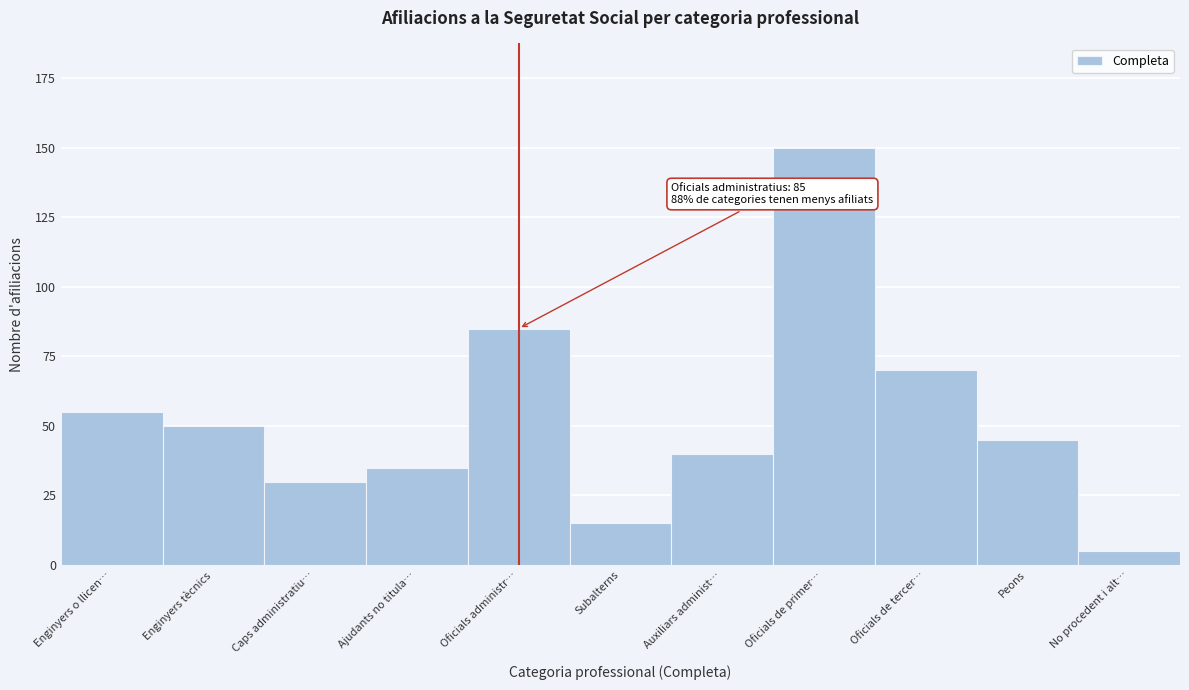

Reading left to right, transcribe all the data shown in this chart.

55	50	30	35	85	15	40	150	70	45	5